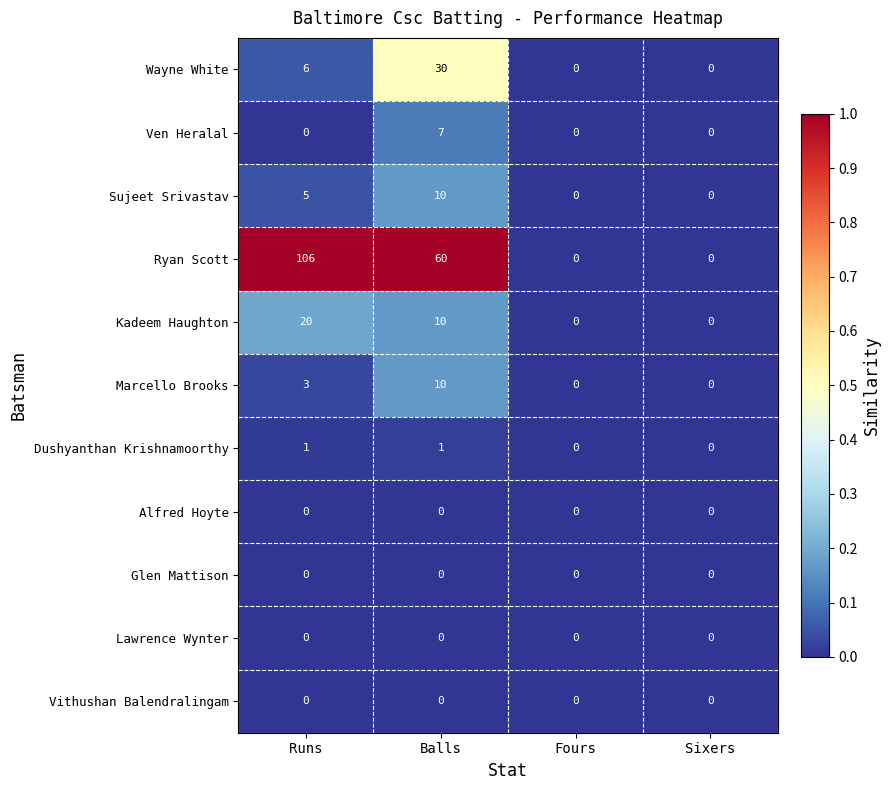

What is the sum of the Kadeem Haughton values at Balls and Sixers?

10